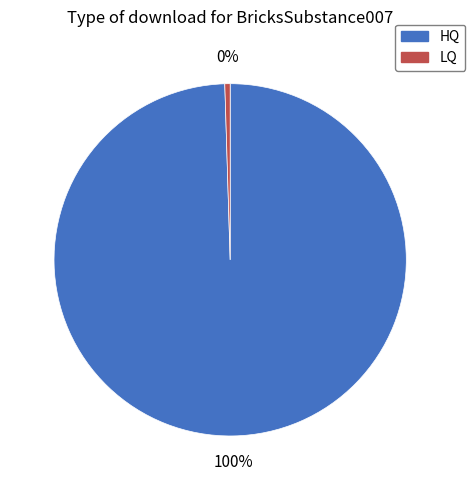

Is there any slice that represents more than half of the pie?

Yes